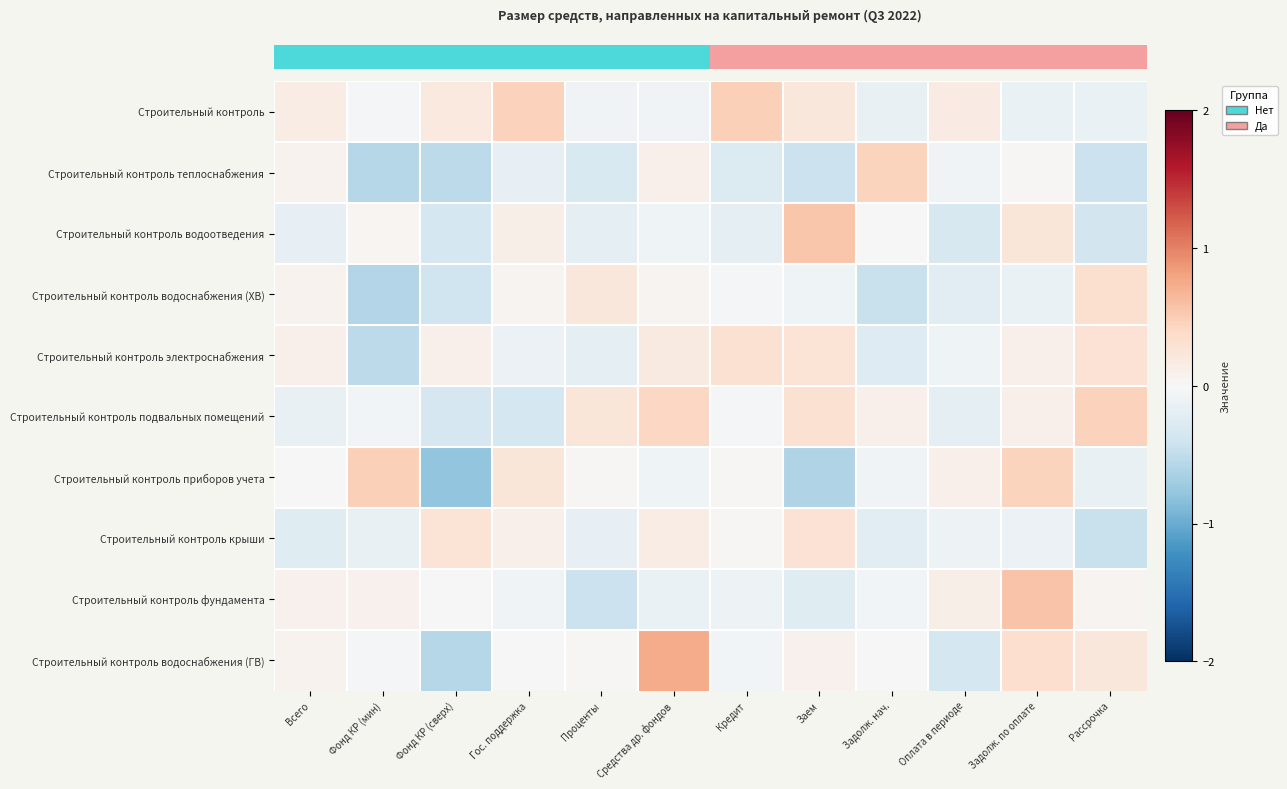

At how many categories does at least one series exceed 0?

12